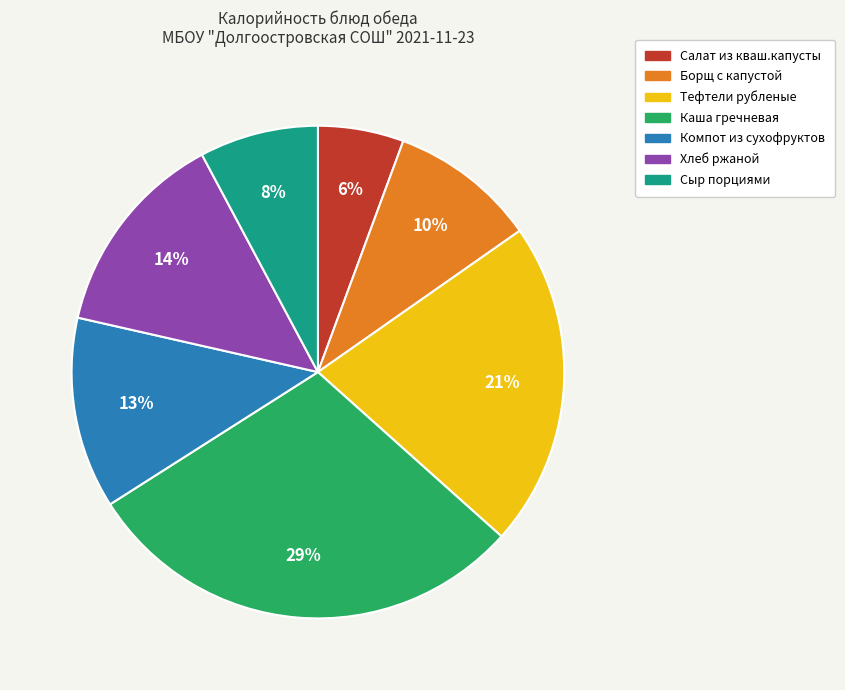

What is the largest slice in the pie chart?

Каша гречневая